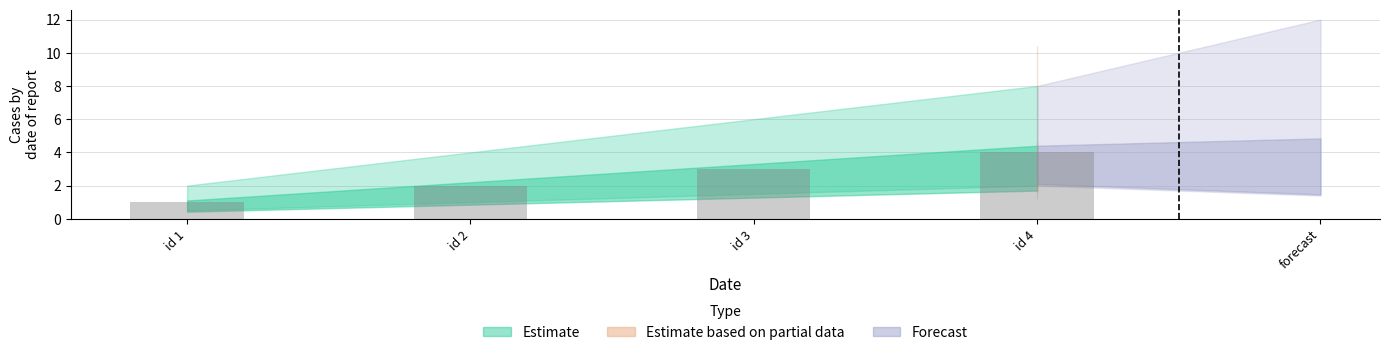

Rank the categories by value from lowest to highest.

id 1, id 2, id 3, id 4